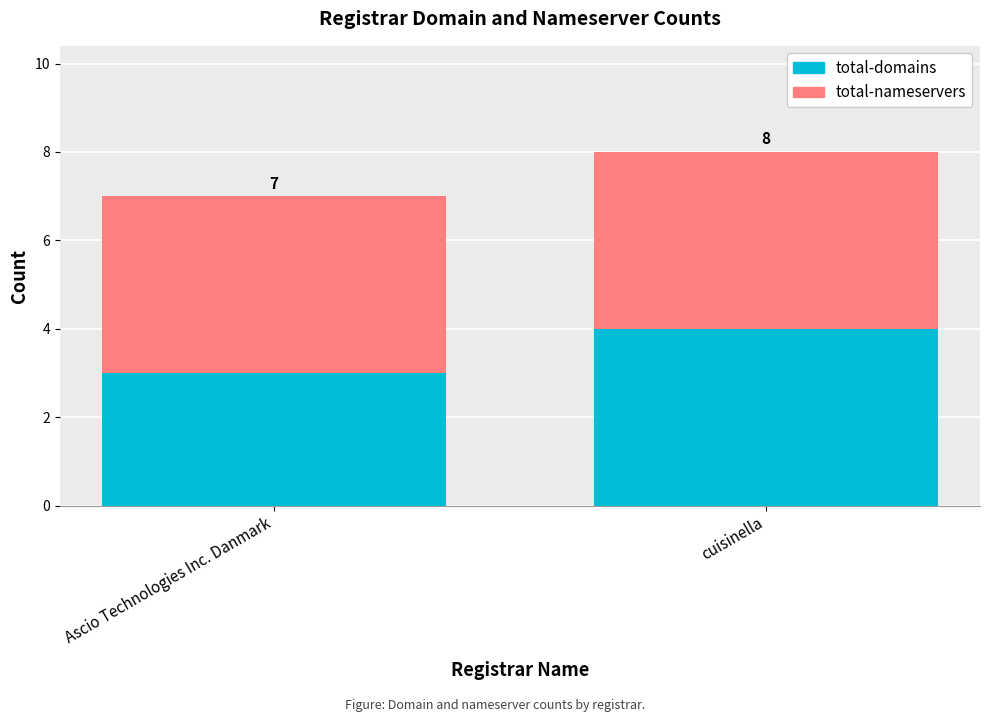

What is the label of the 2nd bar from the left?

cuisinella